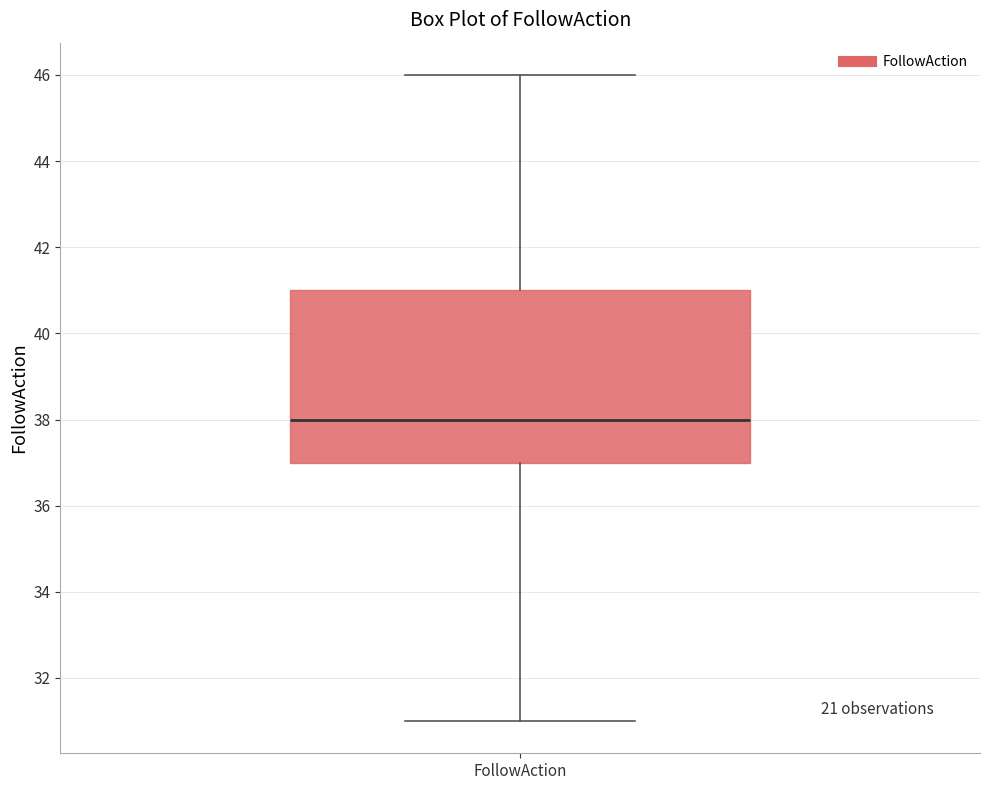

Read this box plot against the y-axis: the position of the median line, the range covered by the box, and the ends of both whiskers. The values are not printed on the chart, so give them approximately, as read against the axis.

median 38, box 37 to 41, whiskers 31 to 46